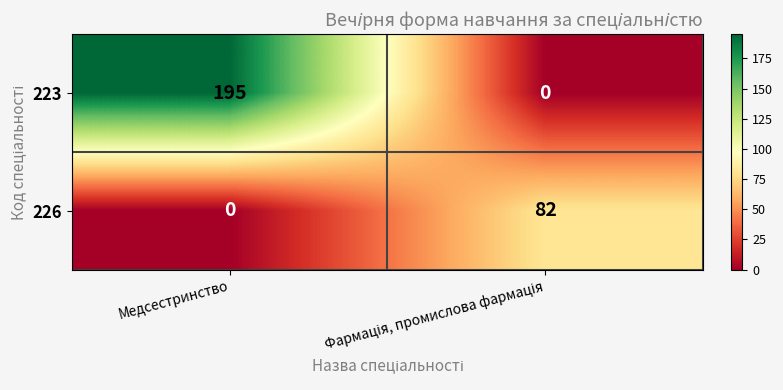

What is the spread (max minus min) of values at Медсестринство?

195